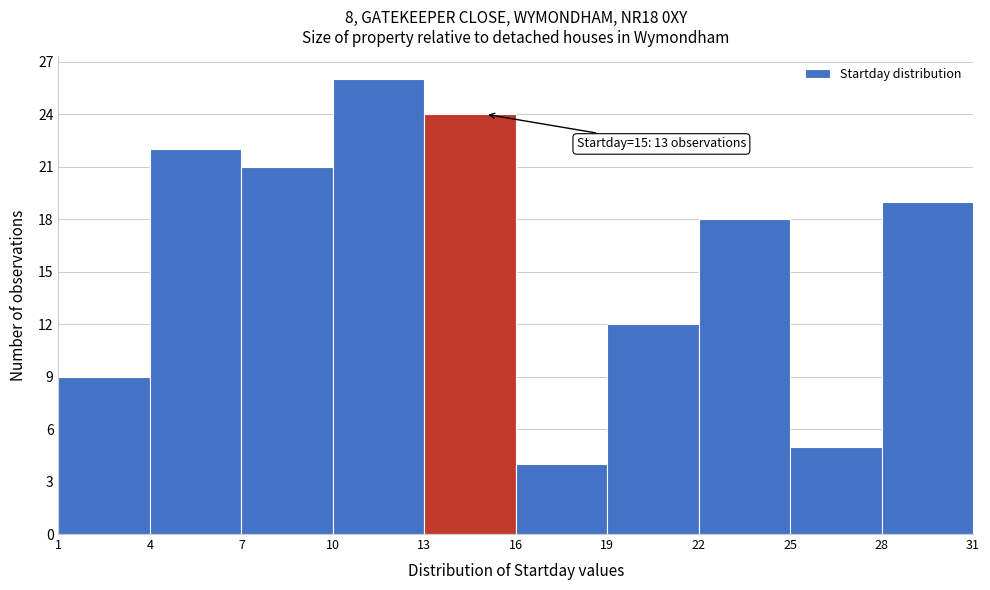

Over which range of the x-axis is the bar tallest?

10 to 13